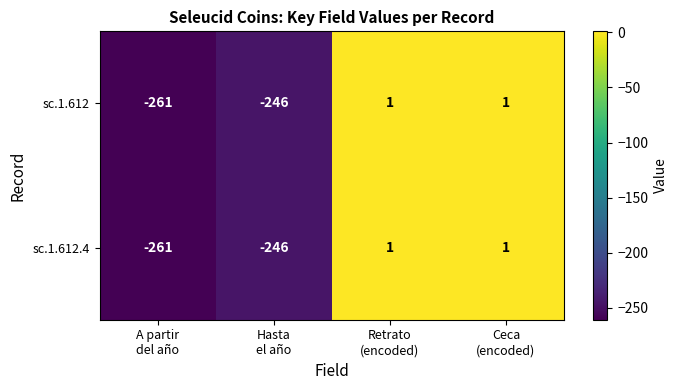

What is the smallest value displayed?

-261